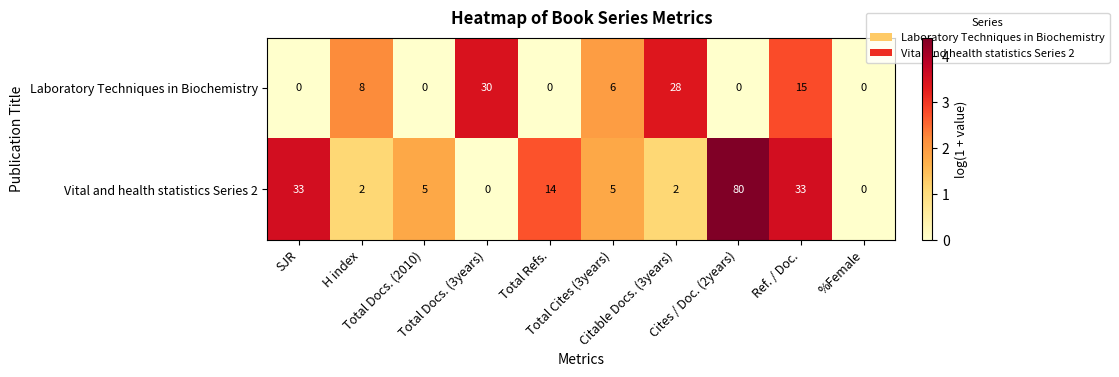

Which series has the widest spread of values?

Vital and health statistics Series 2